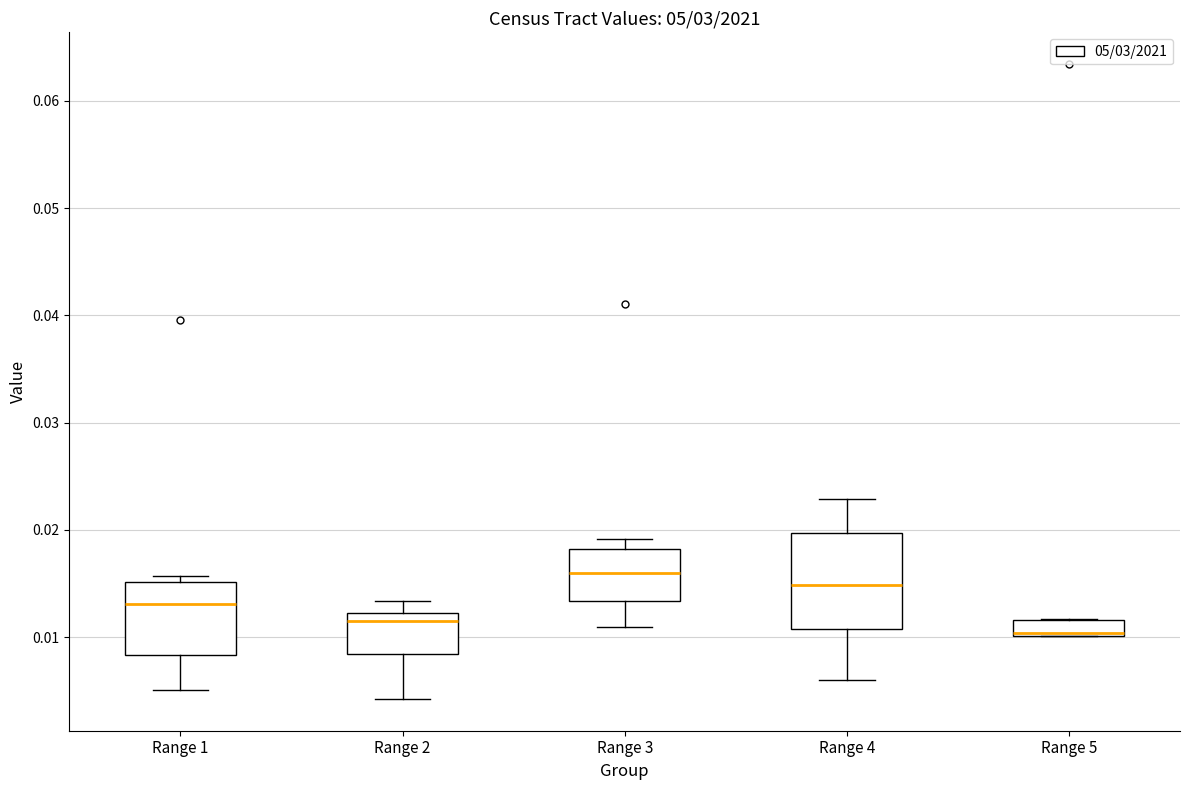

Where is the lower edge of the box for Range 5 on the y-axis? The values are not printed on the chart, so give them approximately, as read against the axis.

0.010